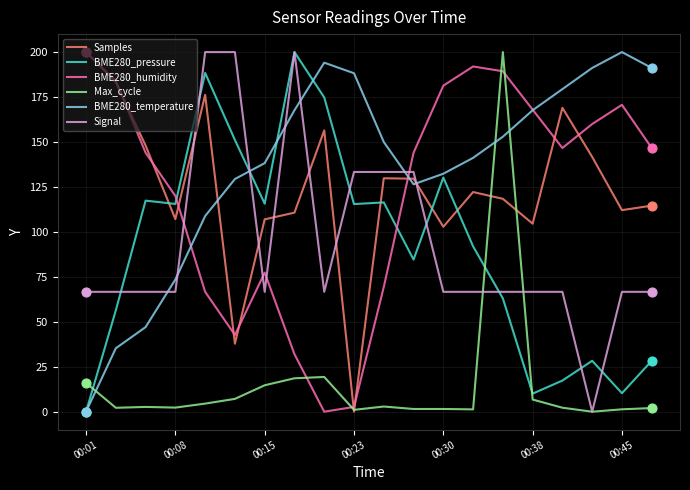

True or false: Signal and BME280_humidity cross at least once.

True